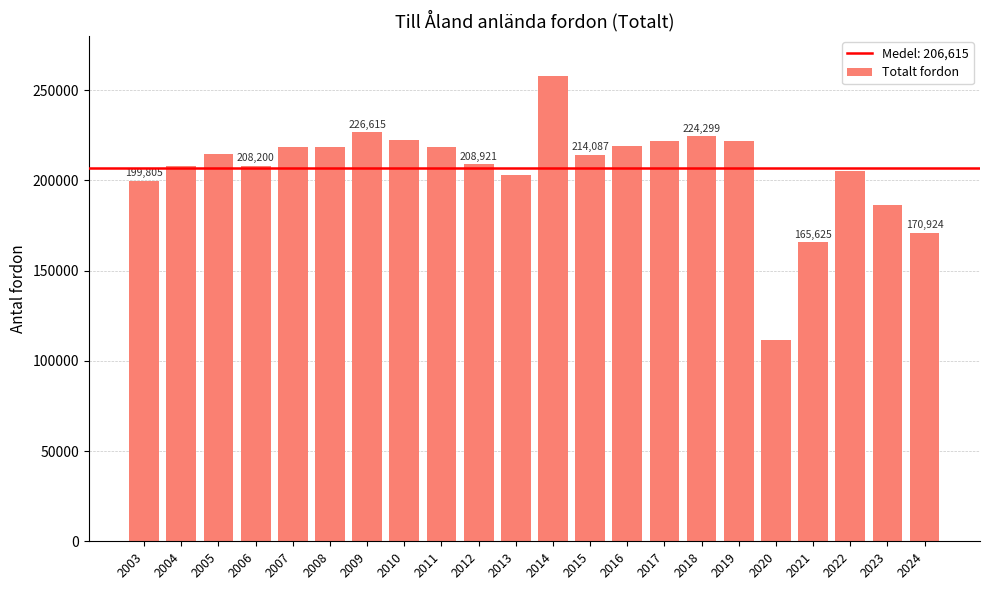

What is the value of the 2nd bar from the left?

207907